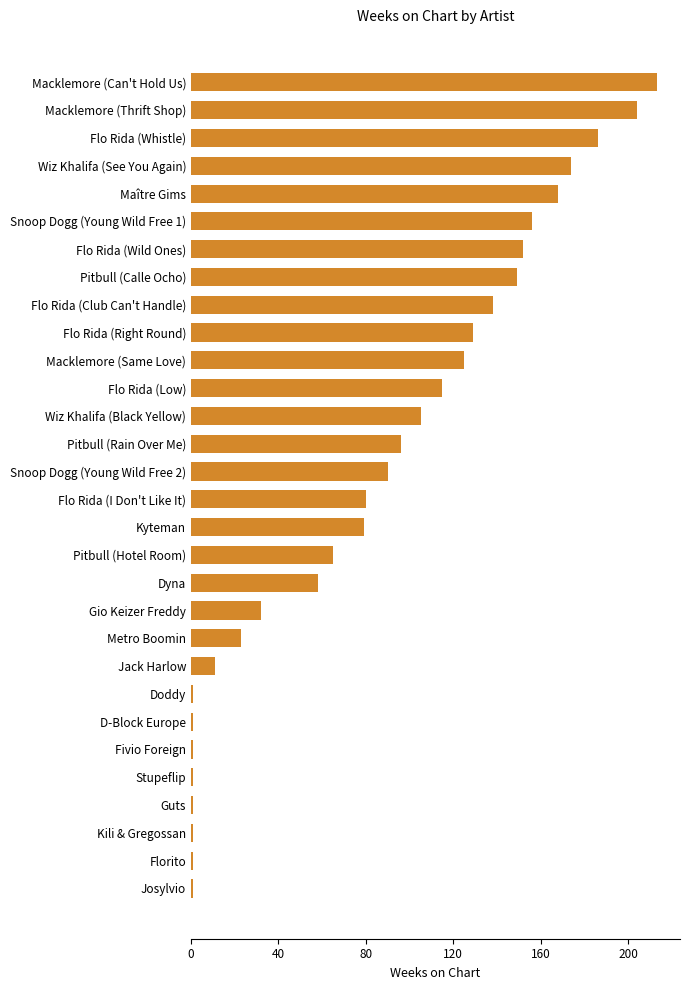

Reading bottom to top, what are all the values shown in this chart?

1	1	1	1	1	1	1	1	11	23	32	58	65	79	80	90	96	105	115	125	129	138	149	152	156	168	174	186	204	213